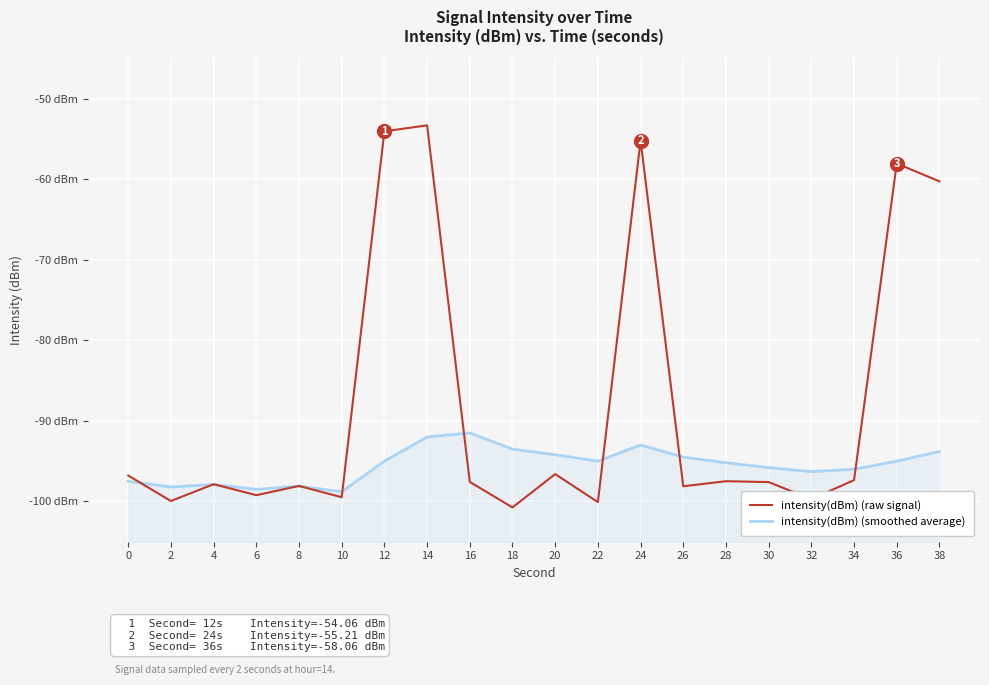

At which label is intensity(dBm) (smoothed average) closest to -95?

12